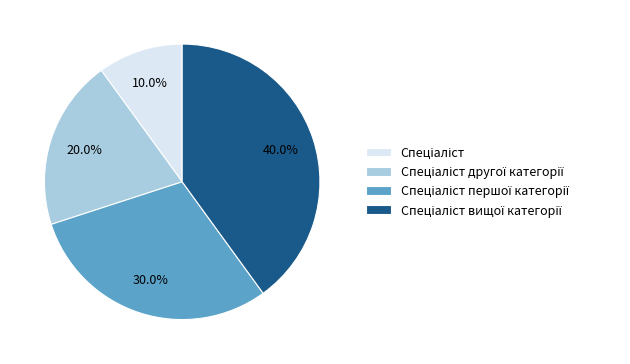

Does any single category account for the majority?

No